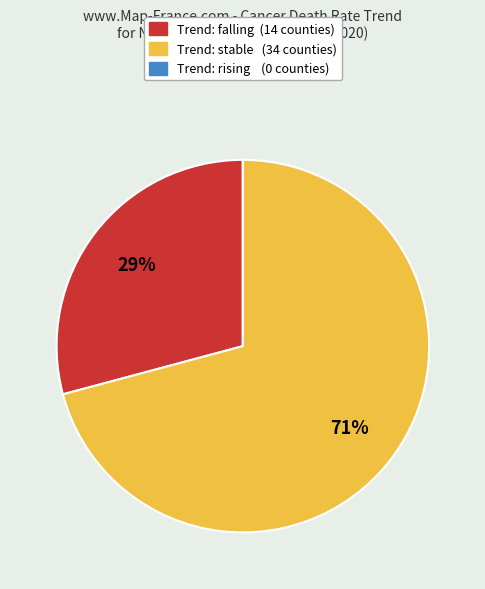

Does any single category account for the majority?

Yes